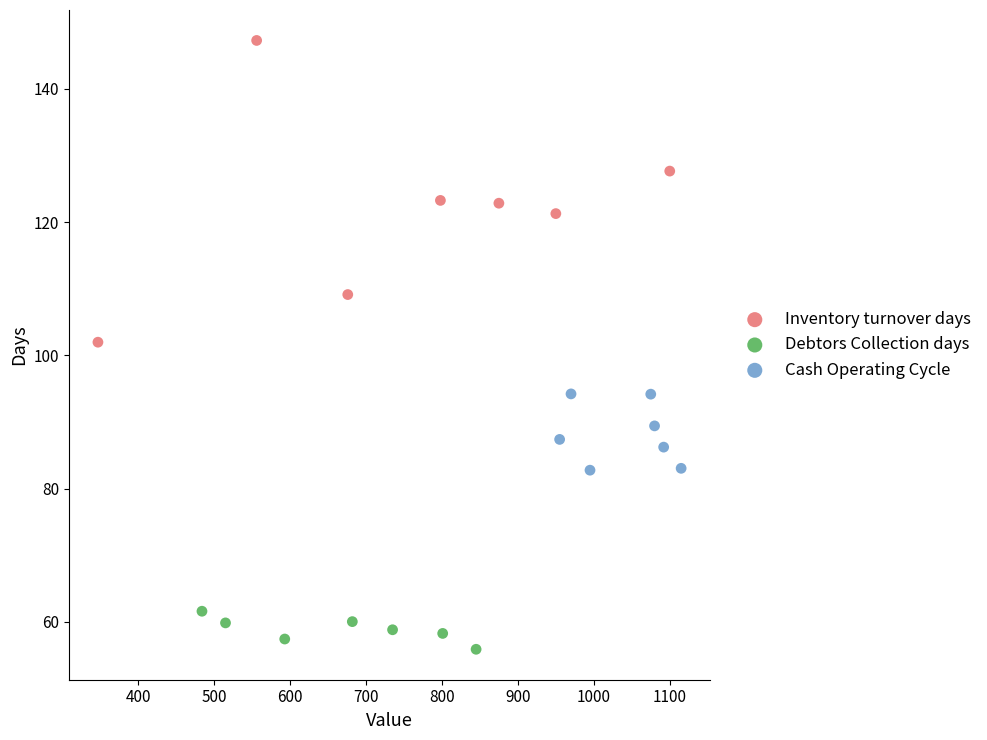

Which series has the largest Y range (max minus min)?

Inventory turnover days